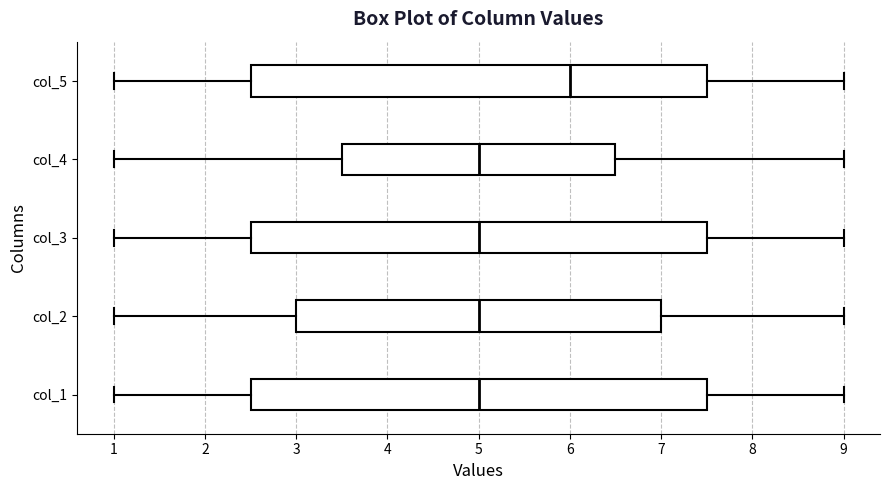

Reading bottom to top, read every box against the x-axis: the position of its median line, the range the box covers, and the ends of its whiskers. The values are not printed on the chart, so give them approximately, as read against the axis.

col_1: median 5.0, box 2.5 to 7.5, whiskers 1.0 to 9.0
col_2: median 5.0, box 3.0 to 7.0, whiskers 1.0 to 9.0
col_3: median 5.0, box 2.5 to 7.5, whiskers 1.0 to 9.0
col_4: median 5.0, box 3.5 to 6.5, whiskers 1.0 to 9.0
col_5: median 6.0, box 2.5 to 7.5, whiskers 1.0 to 9.0